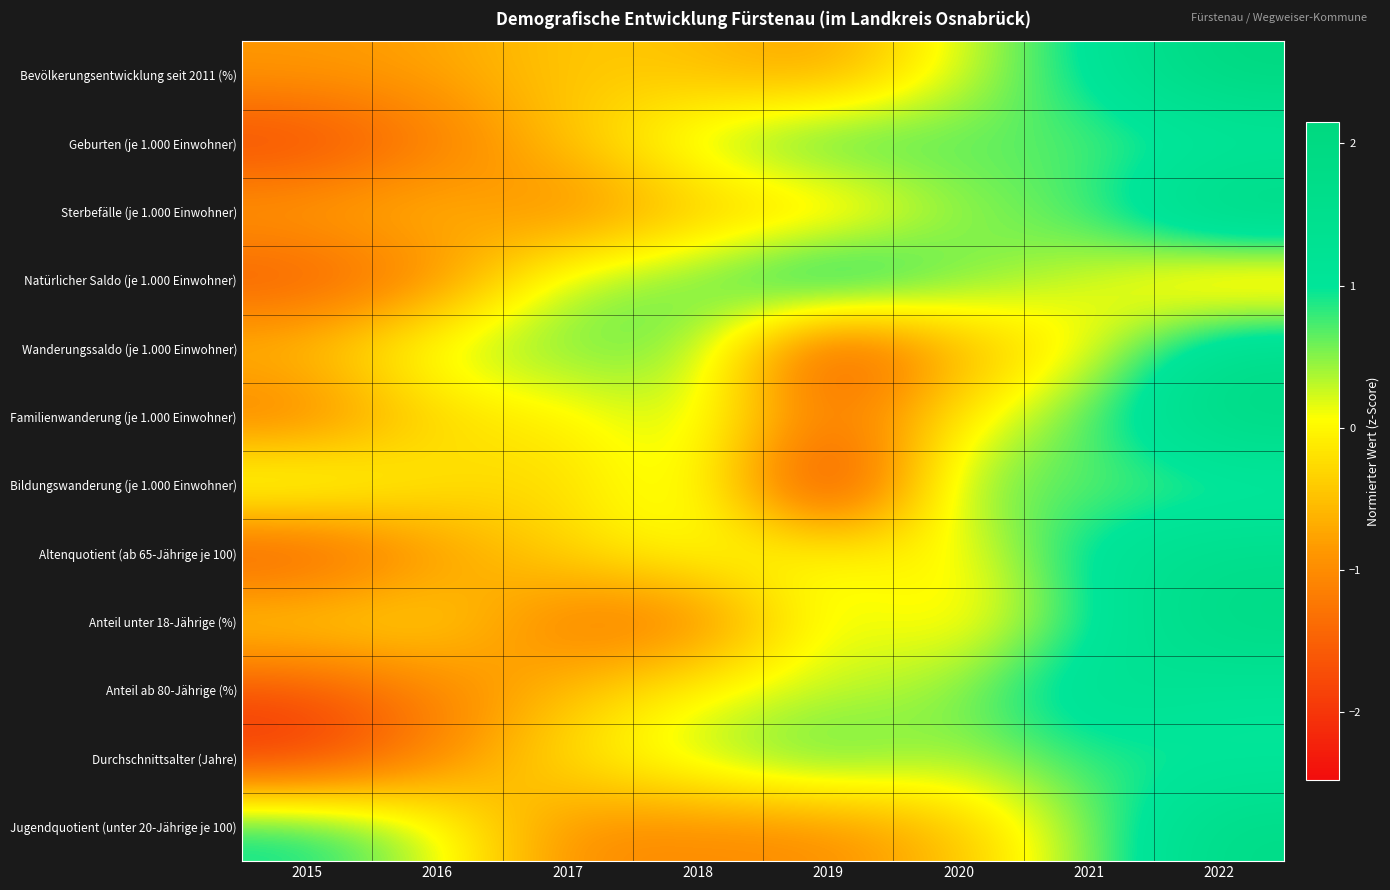

What is the total value across all series at 2015?

-11.1